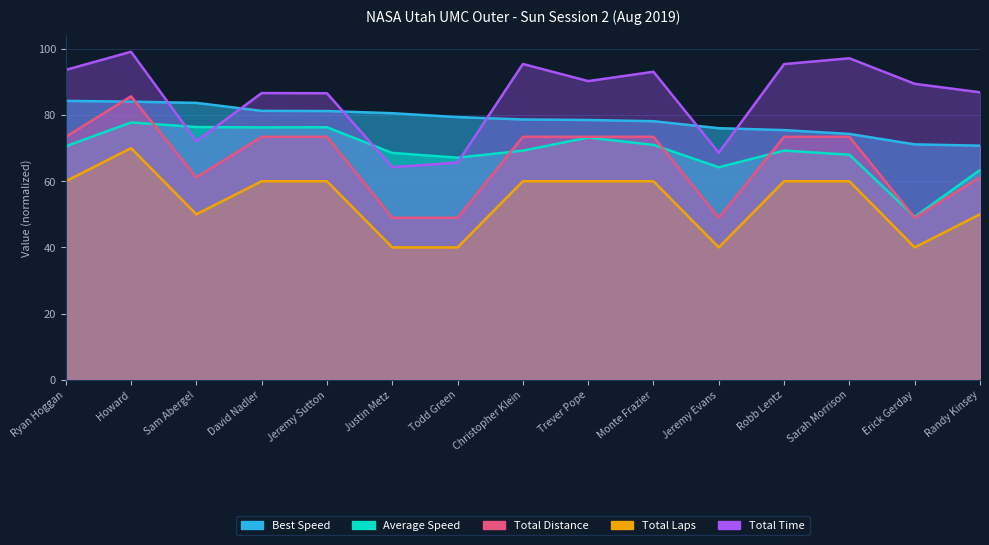

Where is the first local maximum for Average Speed?

Howard